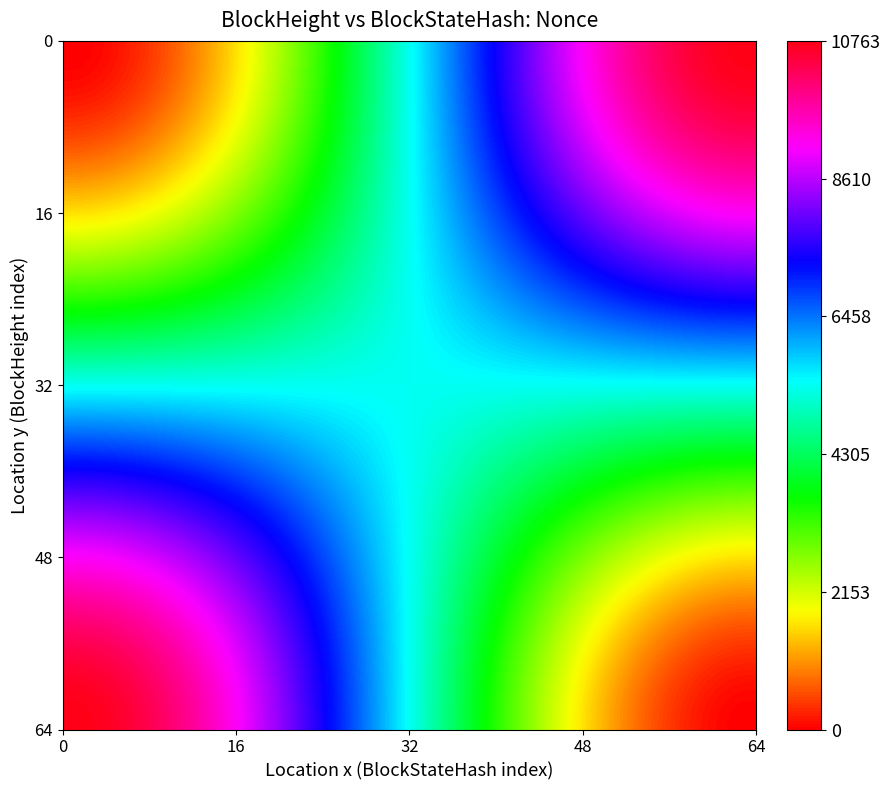

Count the number of categories in the chart.

2